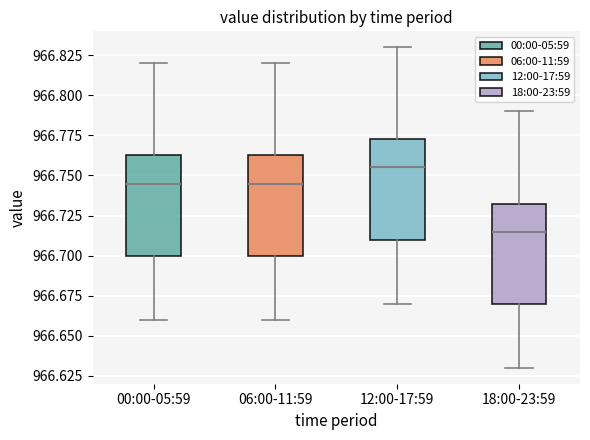

Reading left to right, read every box against the y-axis: the position of its median line, the range the box covers, and the ends of its whiskers. The values are not printed on the chart, so give them approximately, as read against the axis.

00:00-05:59: median 966.745, box 966.700 to 966.765, whiskers 966.660 to 966.820
06:00-11:59: median 966.745, box 966.700 to 966.765, whiskers 966.660 to 966.820
12:00-17:59: median 966.755, box 966.710 to 966.775, whiskers 966.670 to 966.830
18:00-23:59: median 966.715, box 966.670 to 966.735, whiskers 966.630 to 966.790